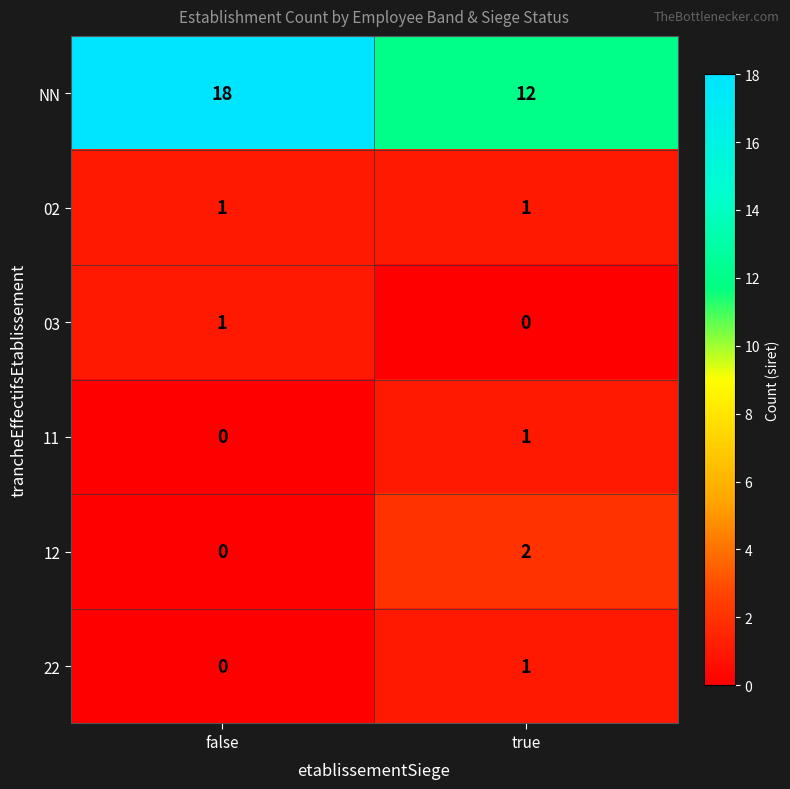

Which series changed the most between false and true?

NN